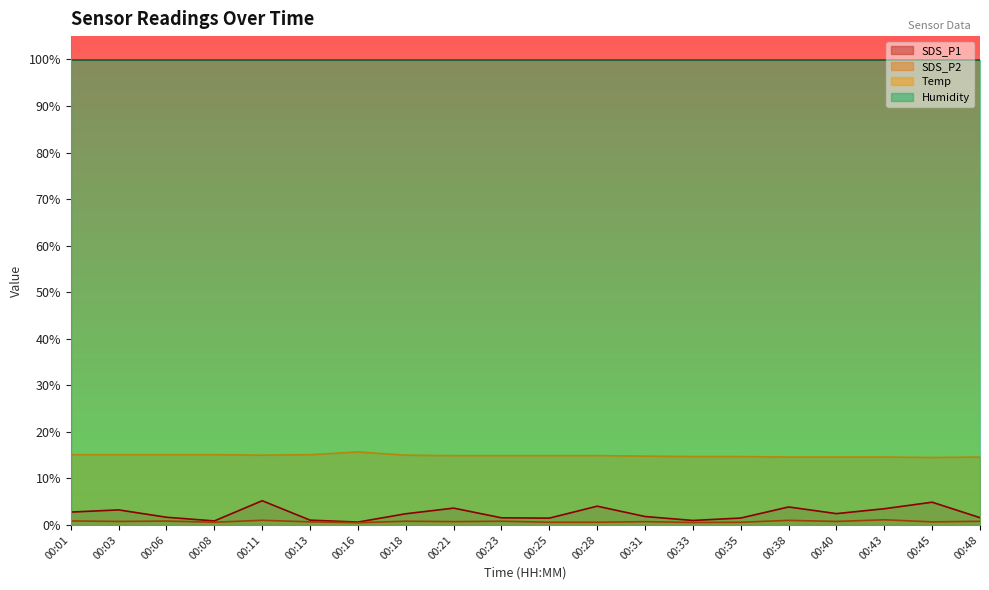

How many lines are shown in the chart?

4